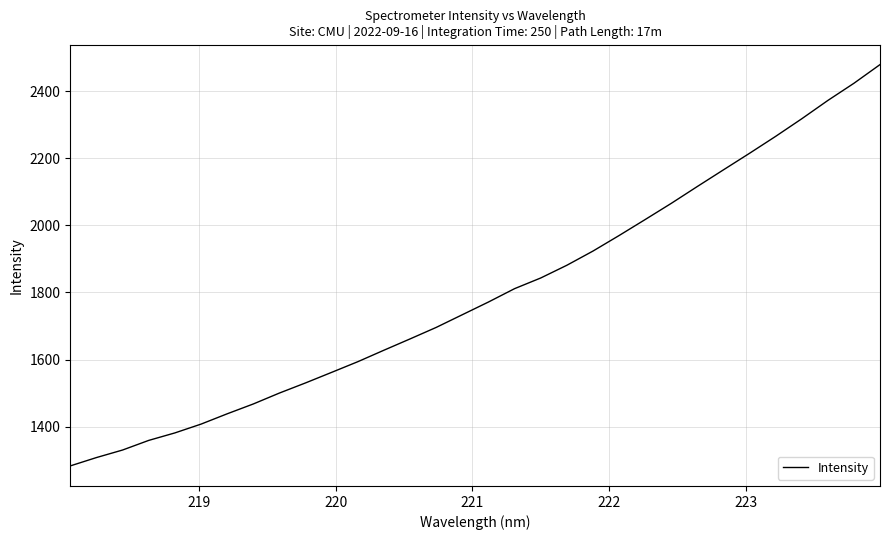

What is the greatest value displayed?

2479.2